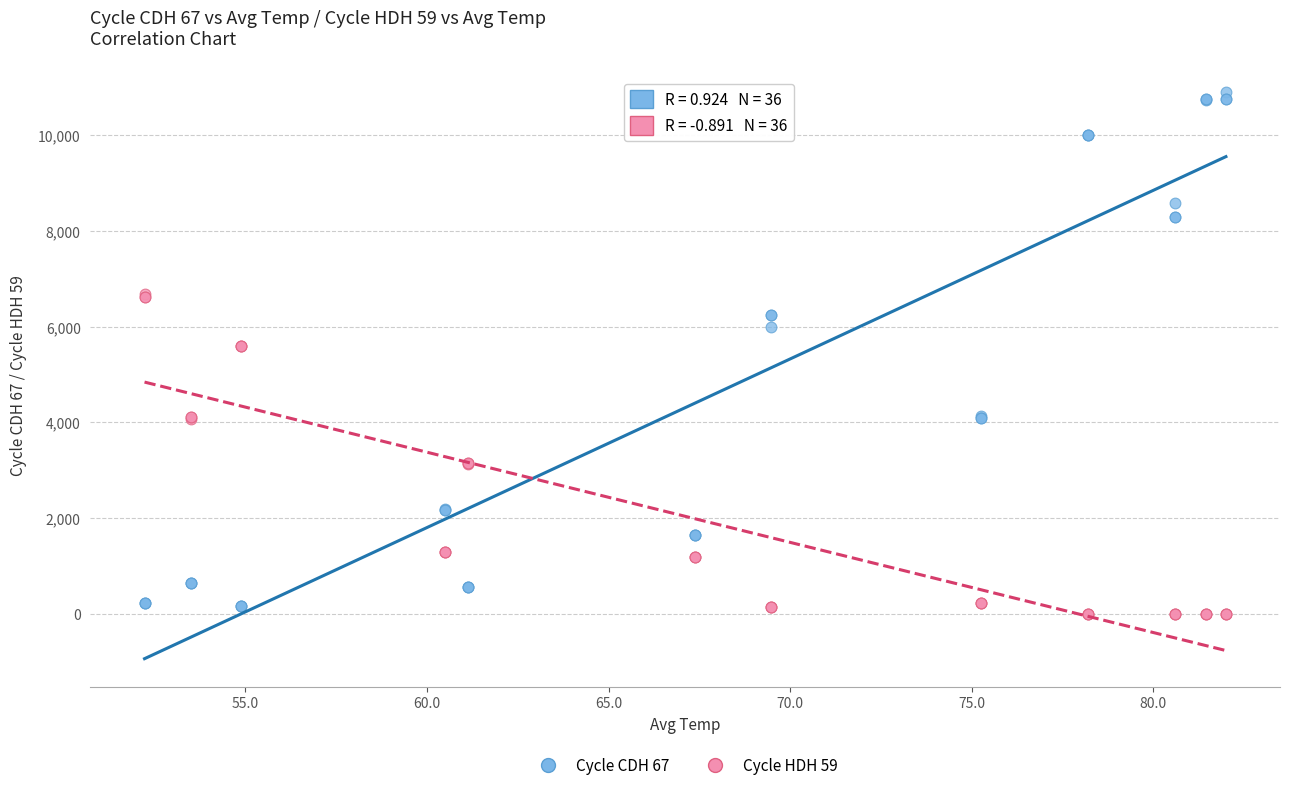

Which series has the largest Y range (max minus min)?

Cycle CDH 67